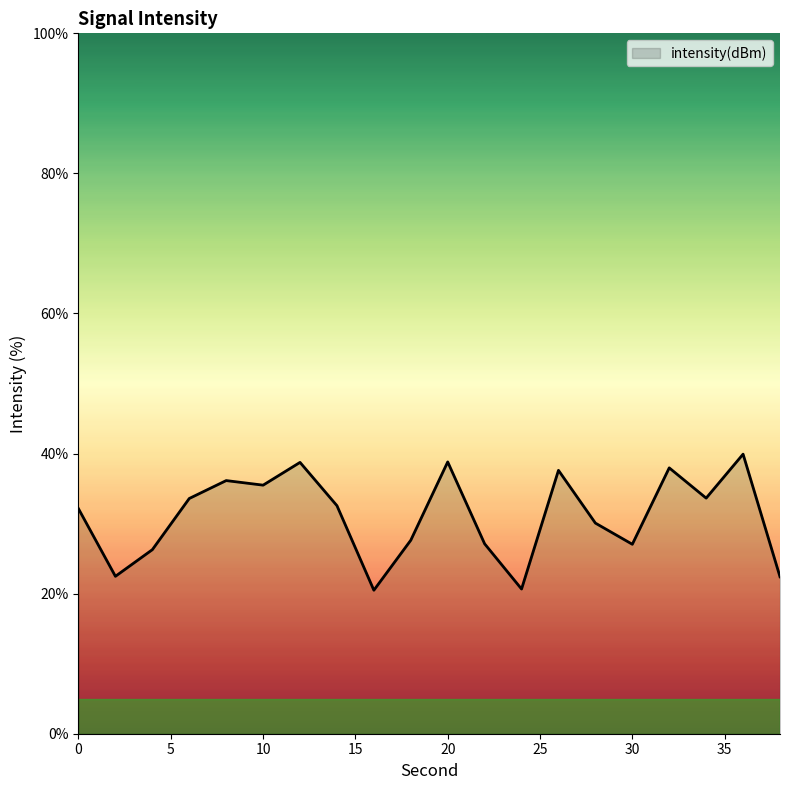

How many lines are shown in the chart?

1